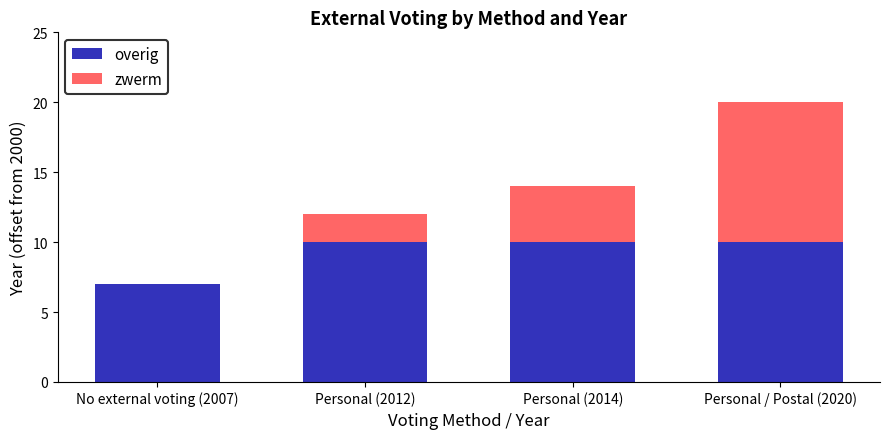

What is the total value across all series at Personal (2012)?

12